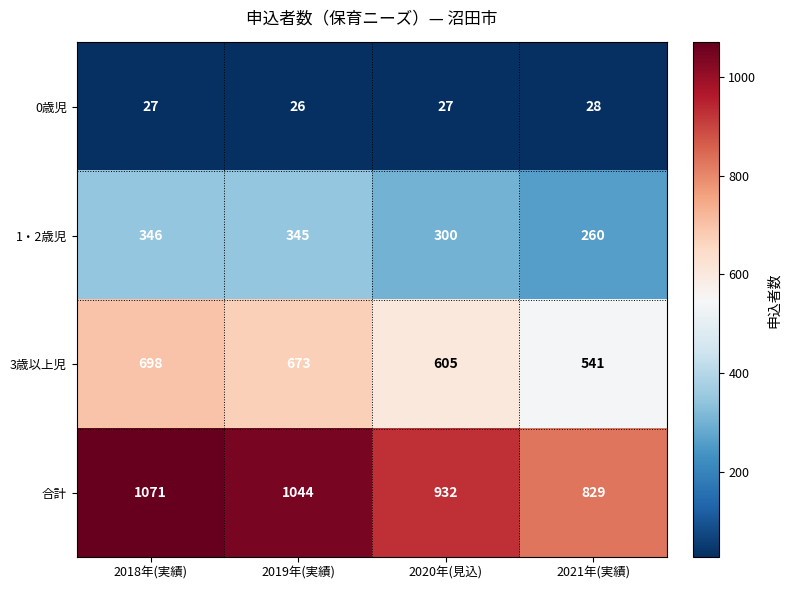

At which category is the sum across all series the highest?

2018年(実績)